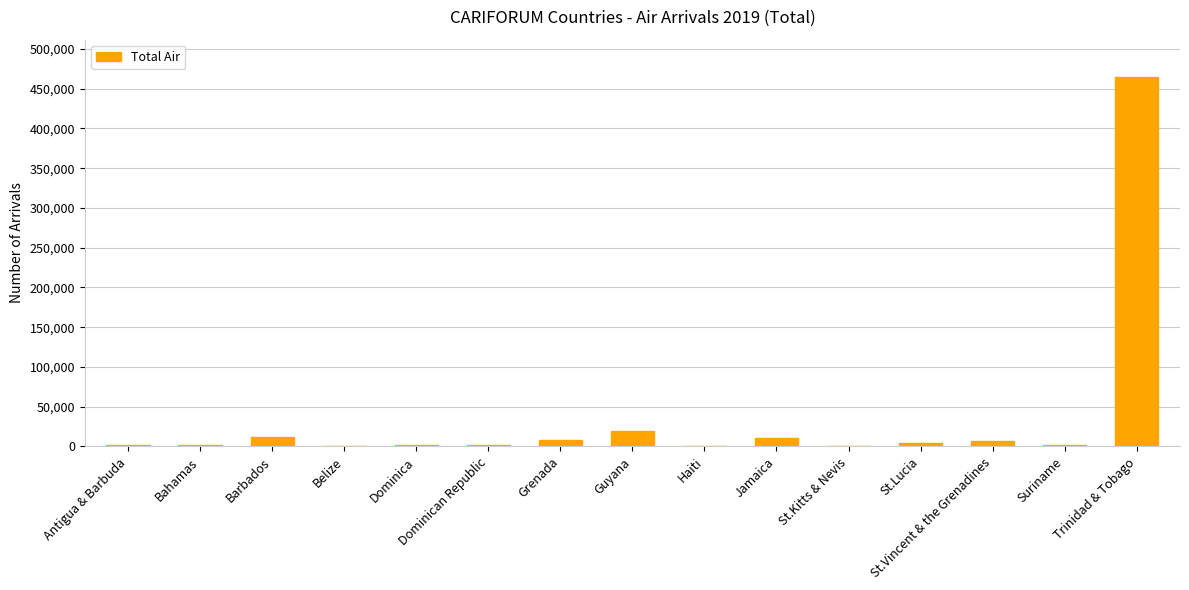

Where is the data nearest to the value 232784?

Guyana